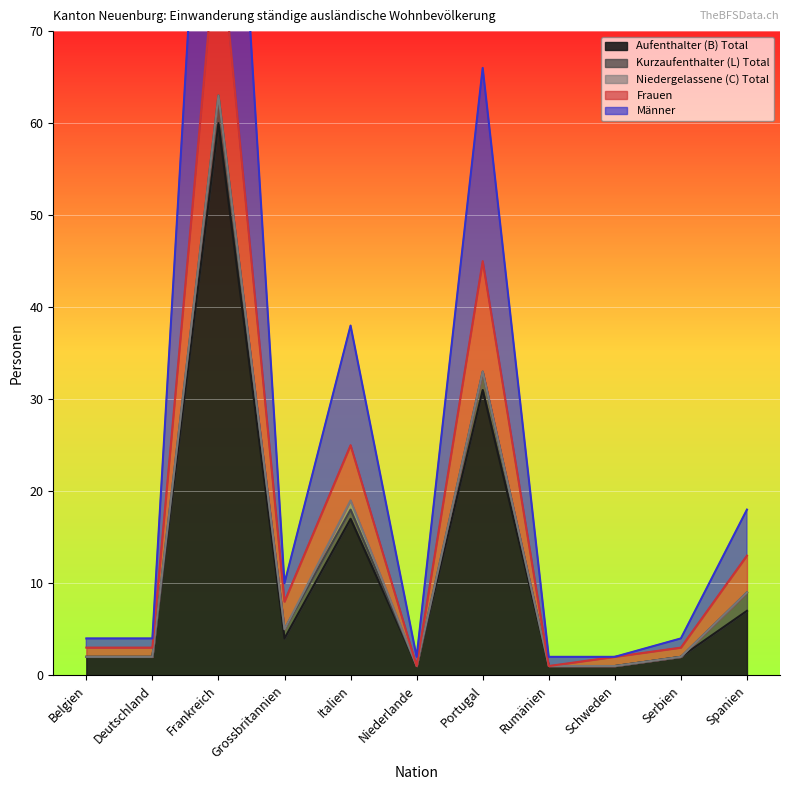

What is the value of the Frauen point at the 5th from the left?

25